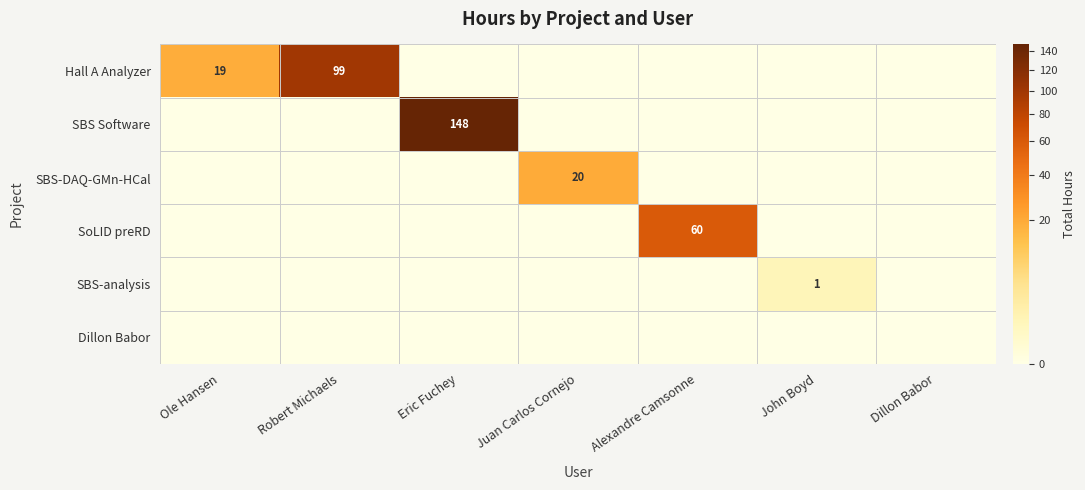

How many data points does each series have?

7